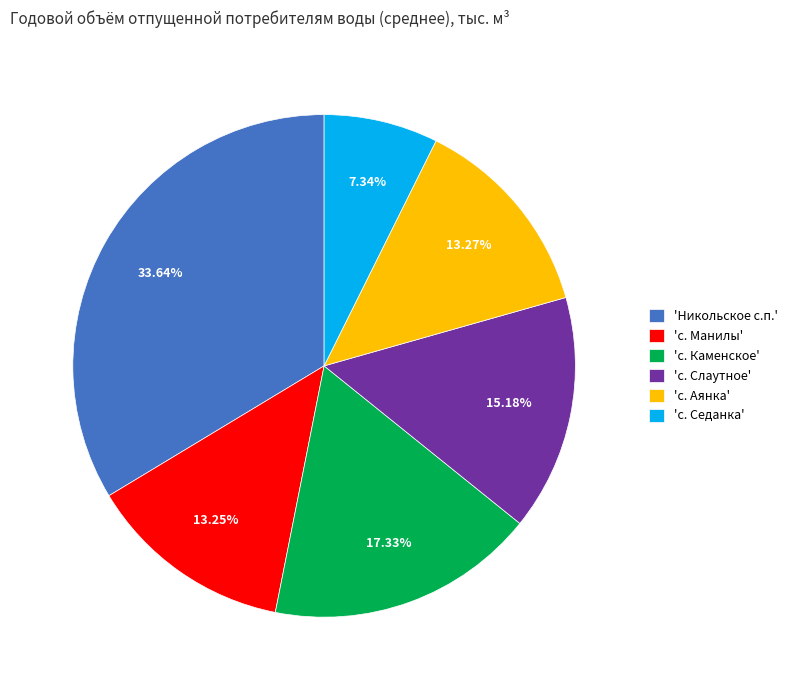

Is there a majority slice in this chart?

No